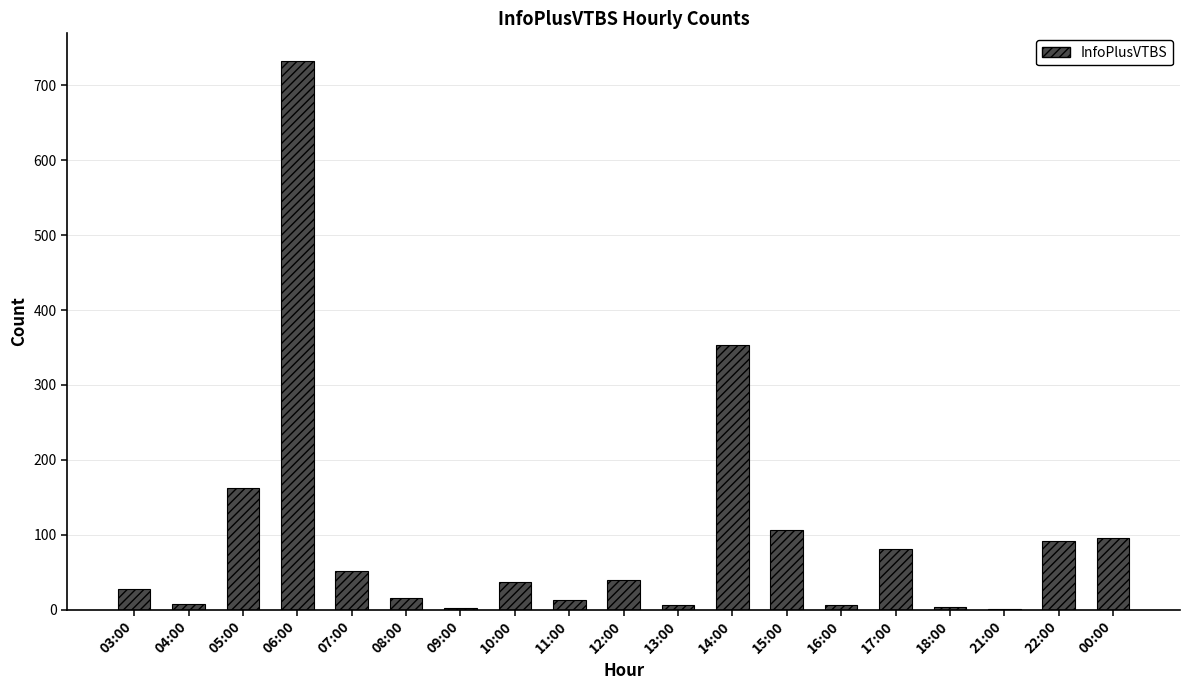

The value at 03:00 is 28. True or false?

True